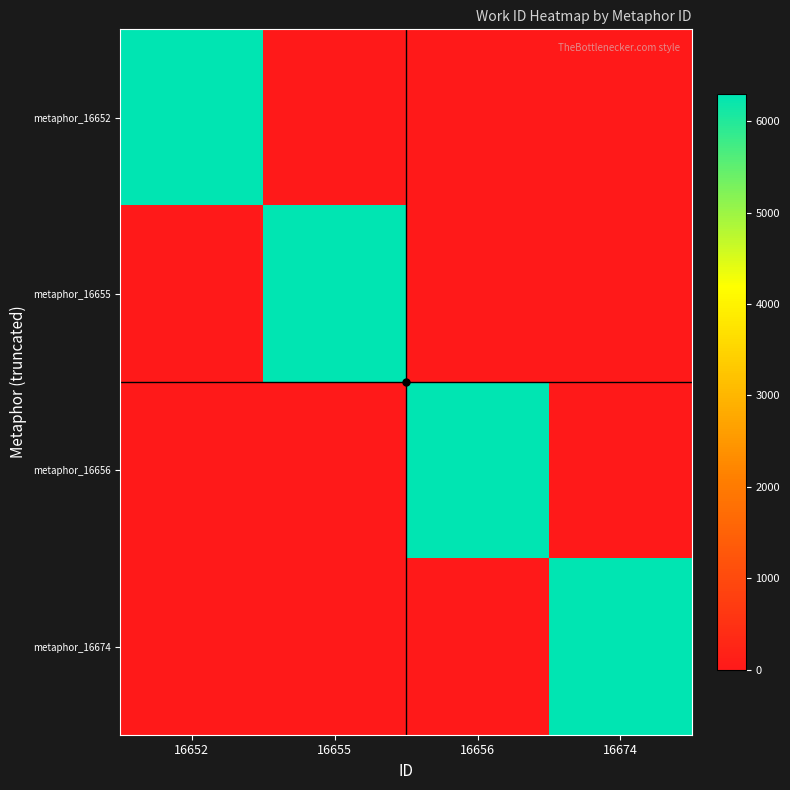

What is the greatest value displayed?

6293